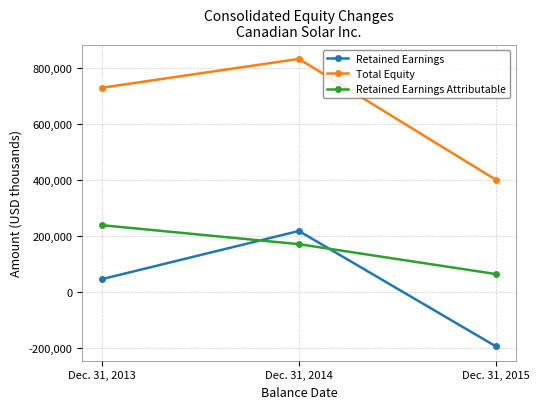

The value of Retained Earnings at Dec. 31, 2015 is -192503. True or false?

True